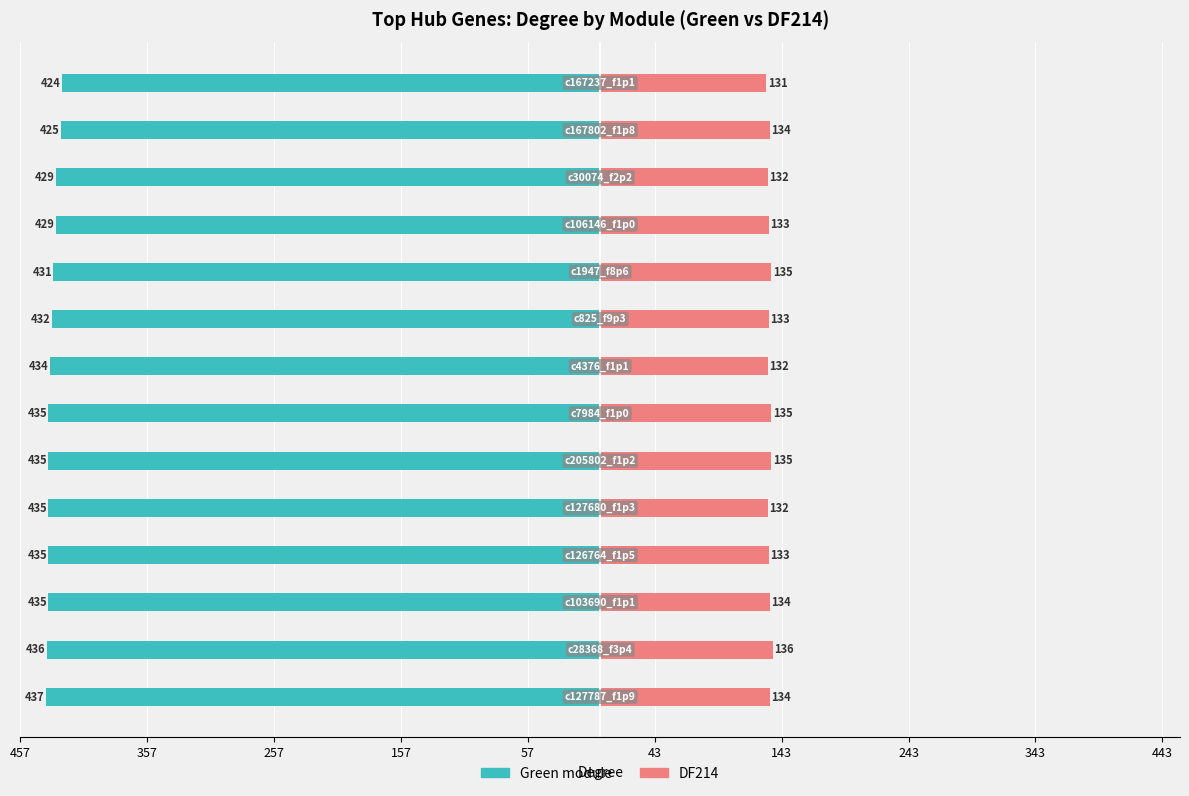

At how many categories does at least one series exceed -373?

14